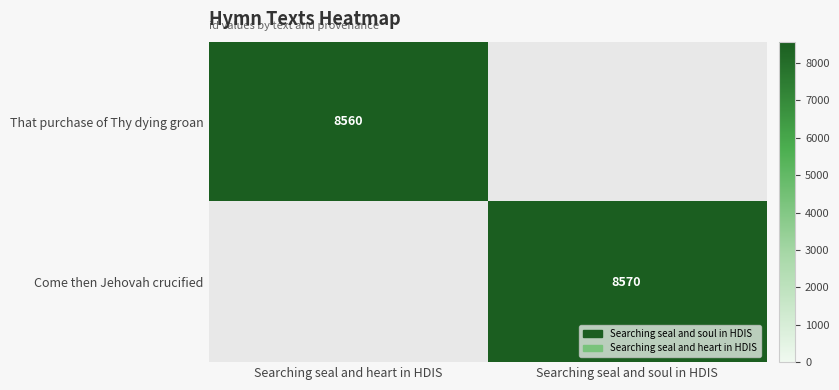

At how many categories does at least one series exceed 8568?

1